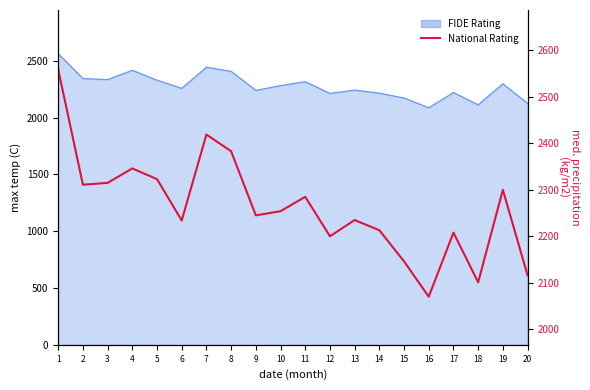

What is the greatest value displayed?

2559